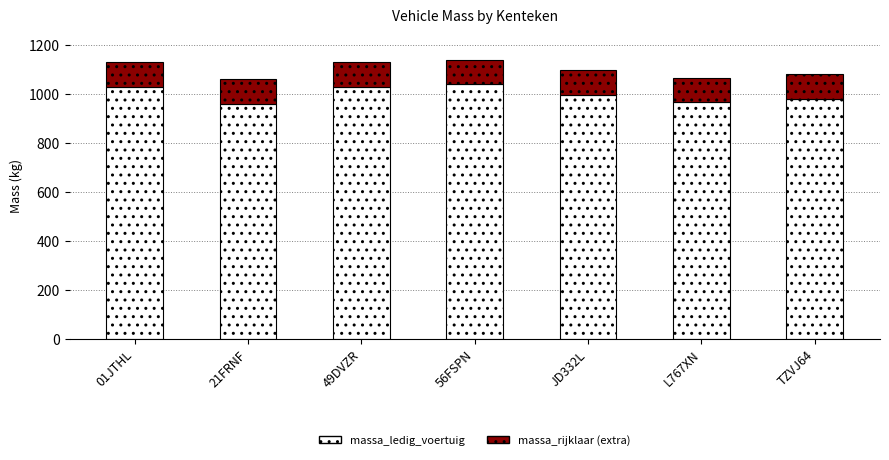

How many bars are there in total?

7